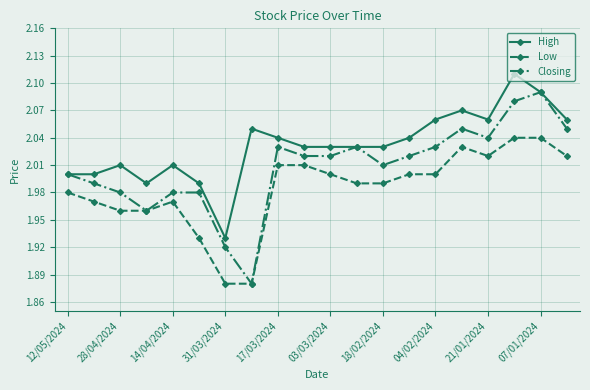

List the series in order of their overall mean, highest first.

High, Closing, Low